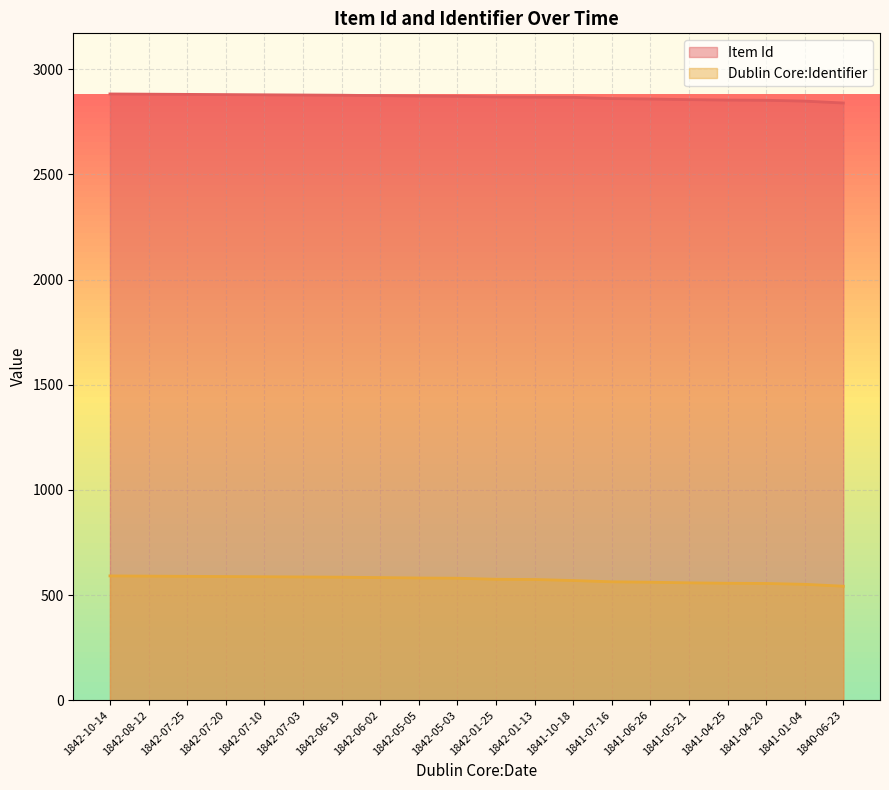

At which label is Item Id closest to 2861?

1841-07-16